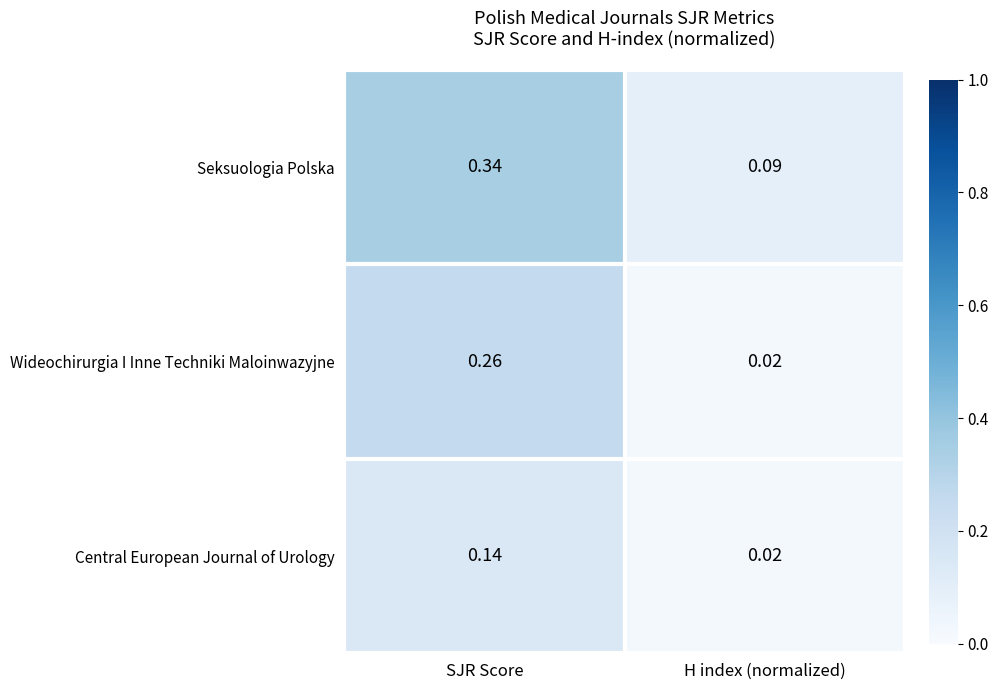

At which category is the sum across all series the highest?

SJR Score